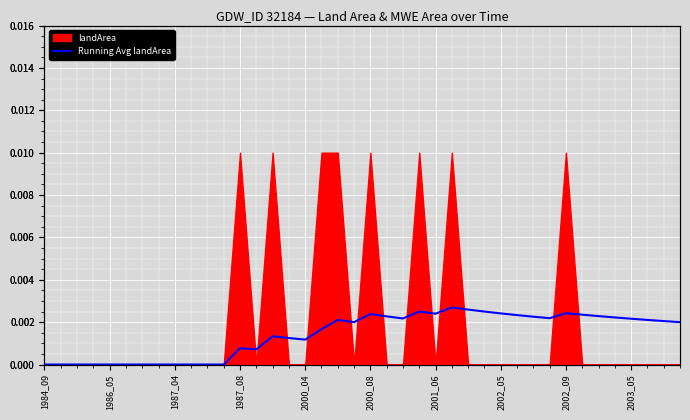

How many points are lower than both their immediate neighbors (excluding endpoints)?

6